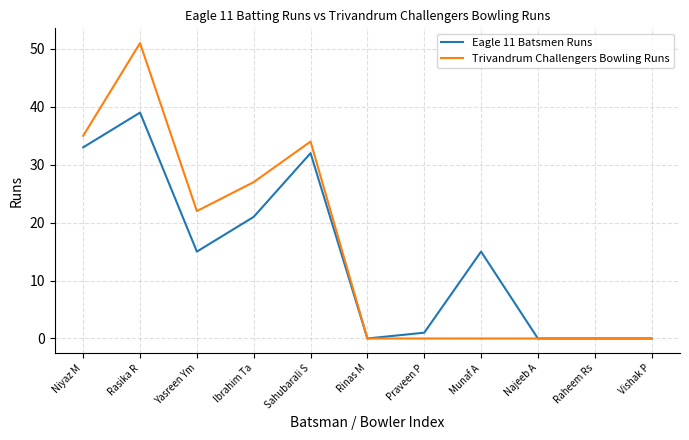

Which category has the highest value in the Trivandrum Challengers Bowling Runs series?

Rasika R